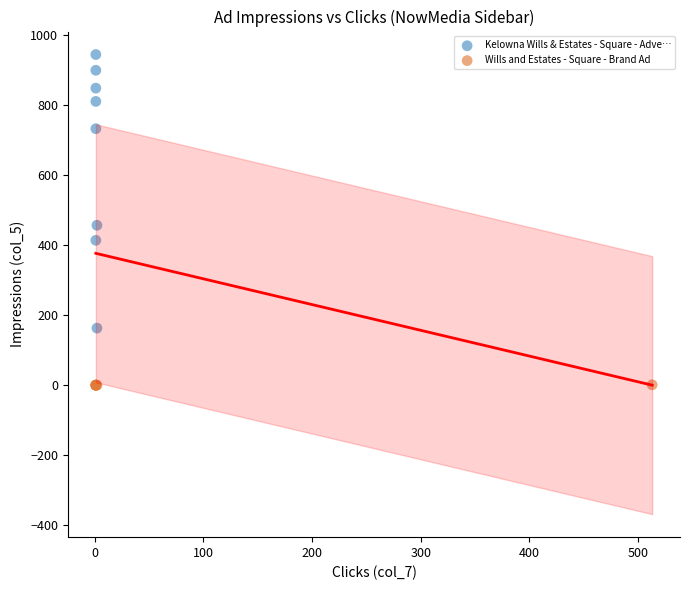

Which series has the widest spread of Y values?

Kelowna Wills & Estates - Square - Adve…